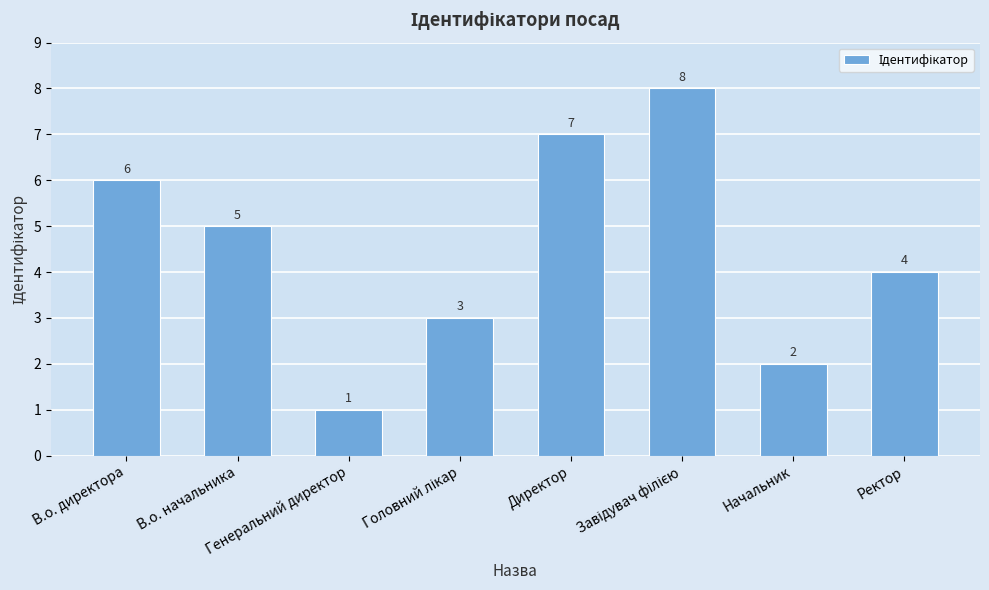

What is the difference between the maximum and minimum values?

7